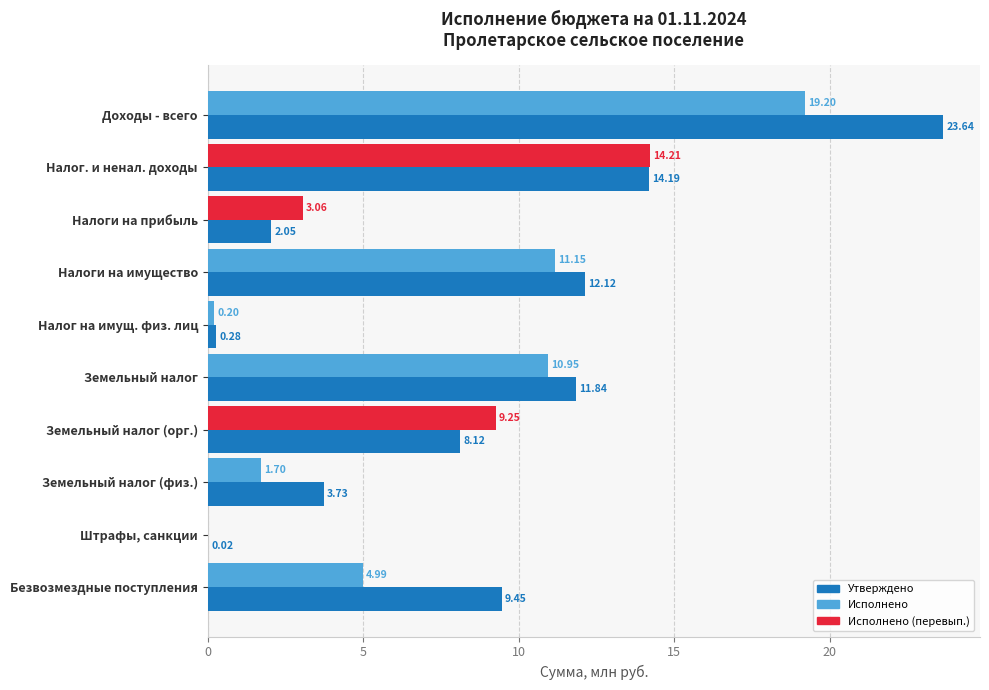

What is the total value across all series at Земельный налог (физ.)?

5.4